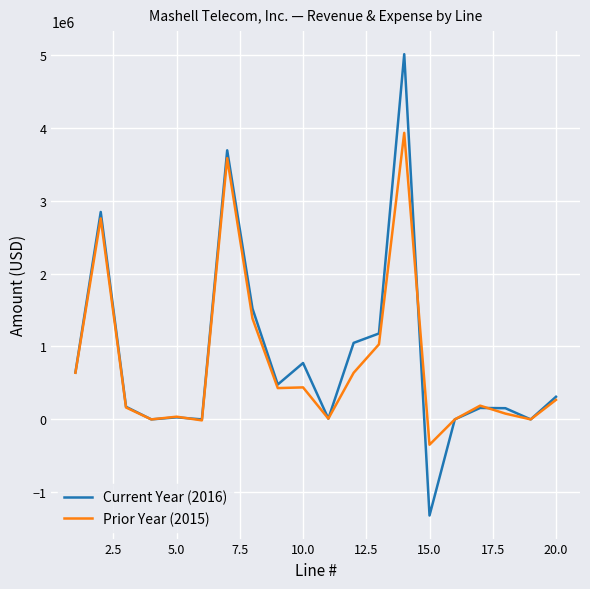

List the series in order of their peak value, highest first.

Current Year (2016), Prior Year (2015)